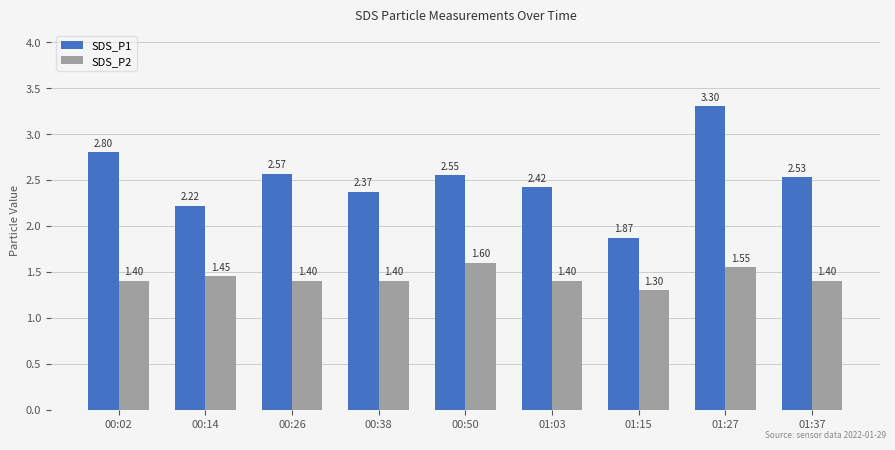

What is the sum of all SDS_P1 values?

22.6